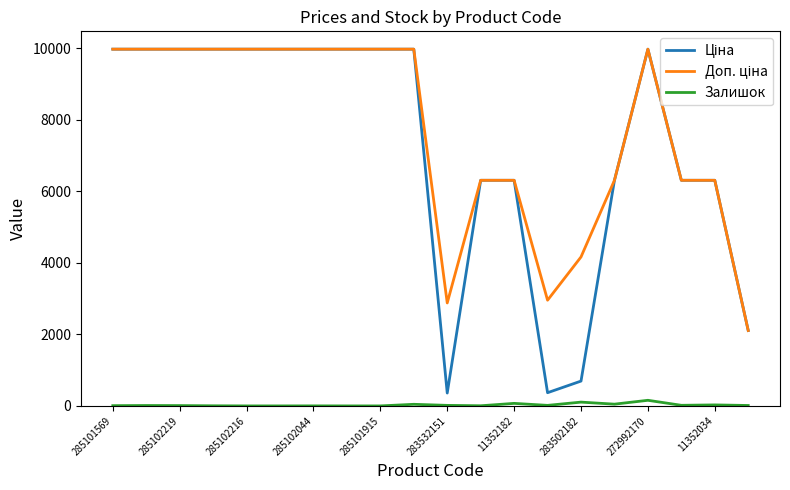

How many distinct data groups are displayed?

3